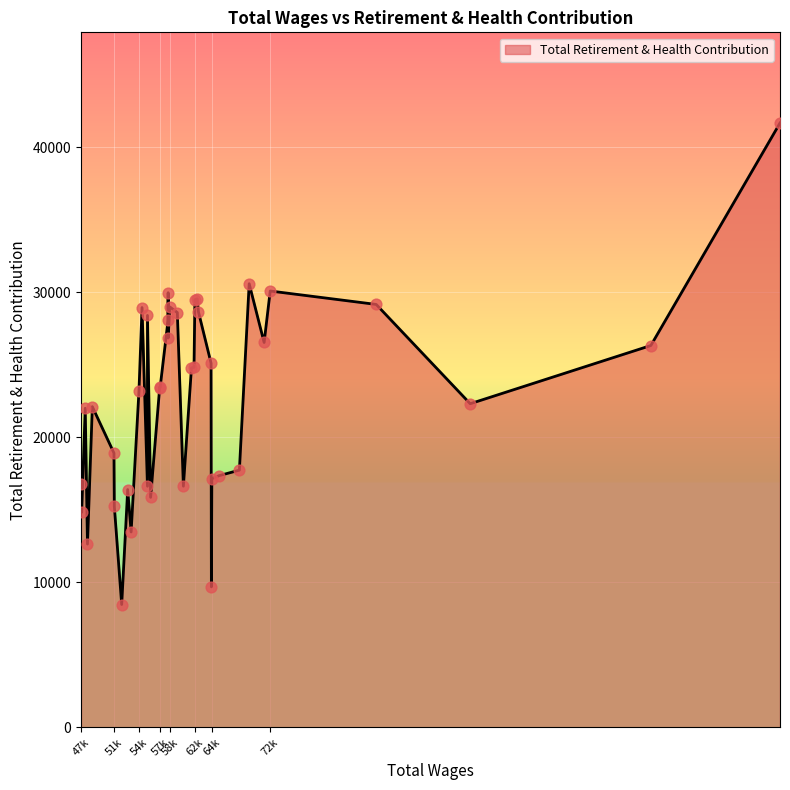

What is the ratio of the value at 47835 to the value at 60704?

1.3